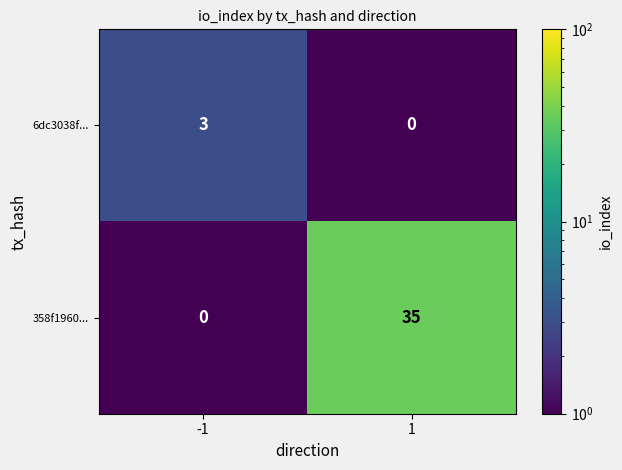

What is the difference between the highest and lowest values at -1?

3